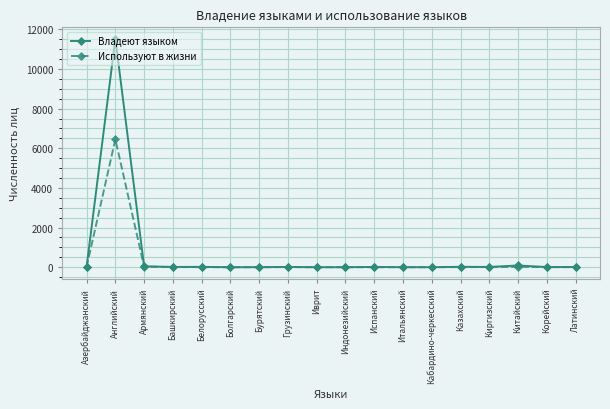

At how many categories does at least one series exceed 820?

1